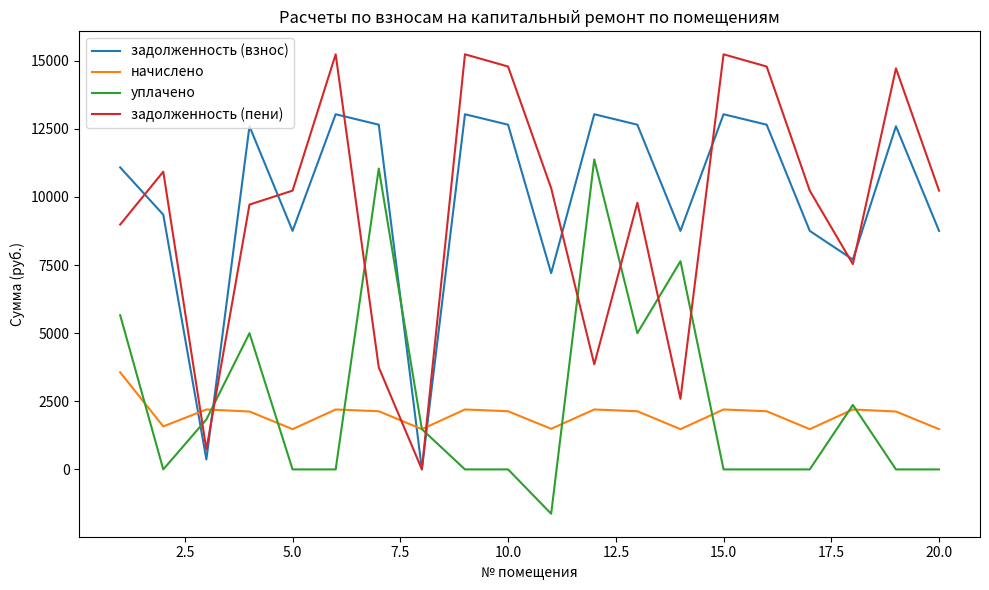

What is the average value of the задолженность (пени) series?

9445.8